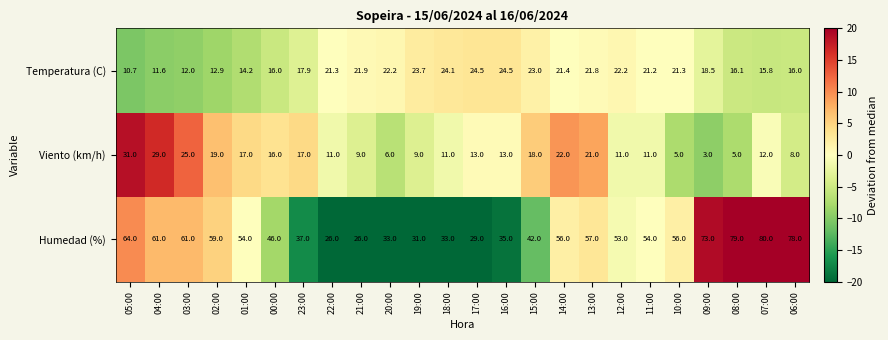

The value of Temperatura (C) at 00:00 is 10.4. True or false?

False